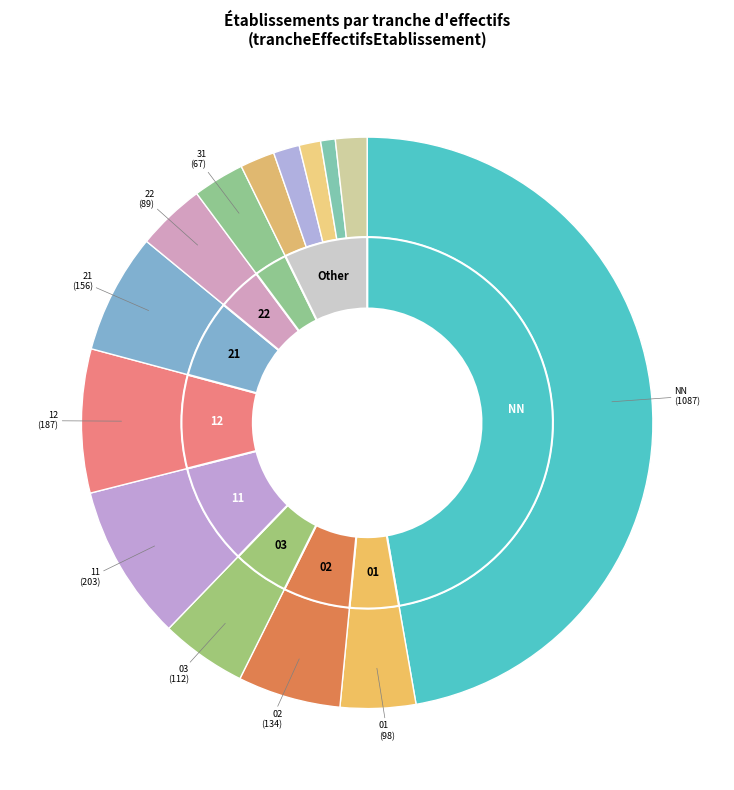

What is the smallest slice in the pie chart?

51